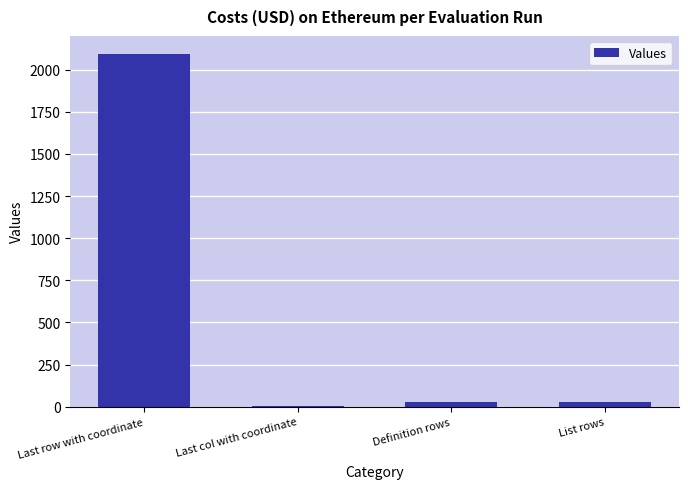

Between Last row with coordinate and Definition rows, which is larger?

Last row with coordinate